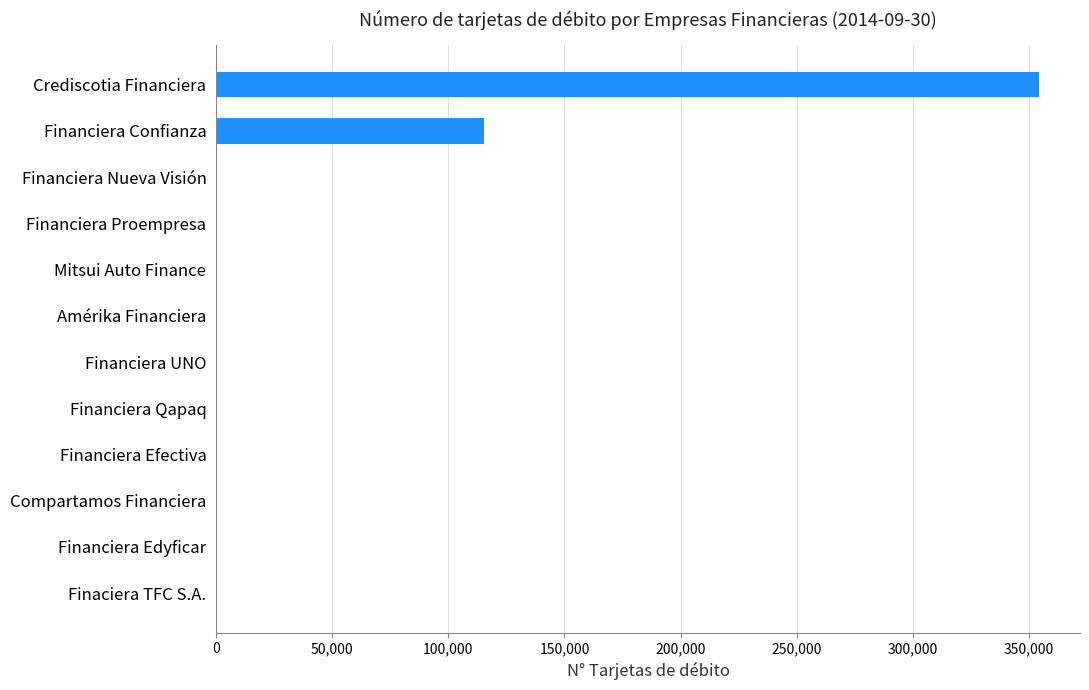

What is the sum of the values at Financiera UNO and Financiera Confianza?

115271